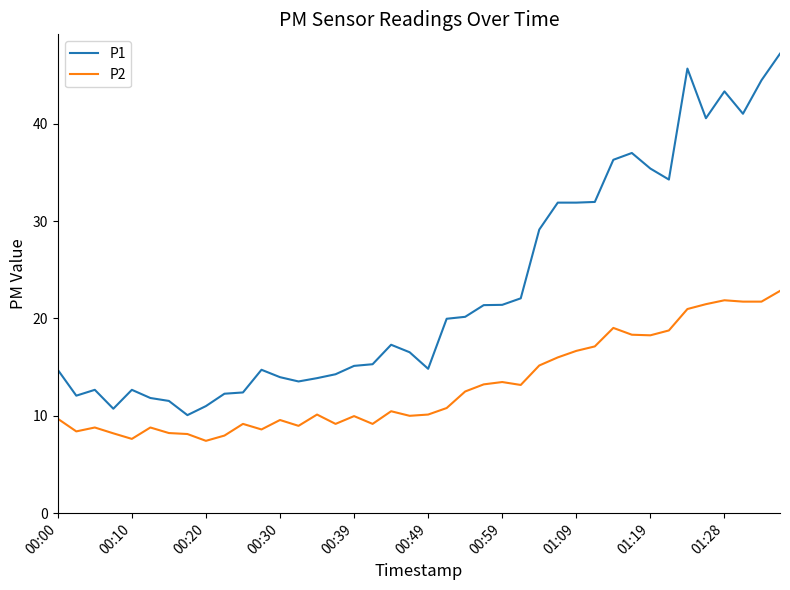

How many values in the P1 series exceed 17?

20